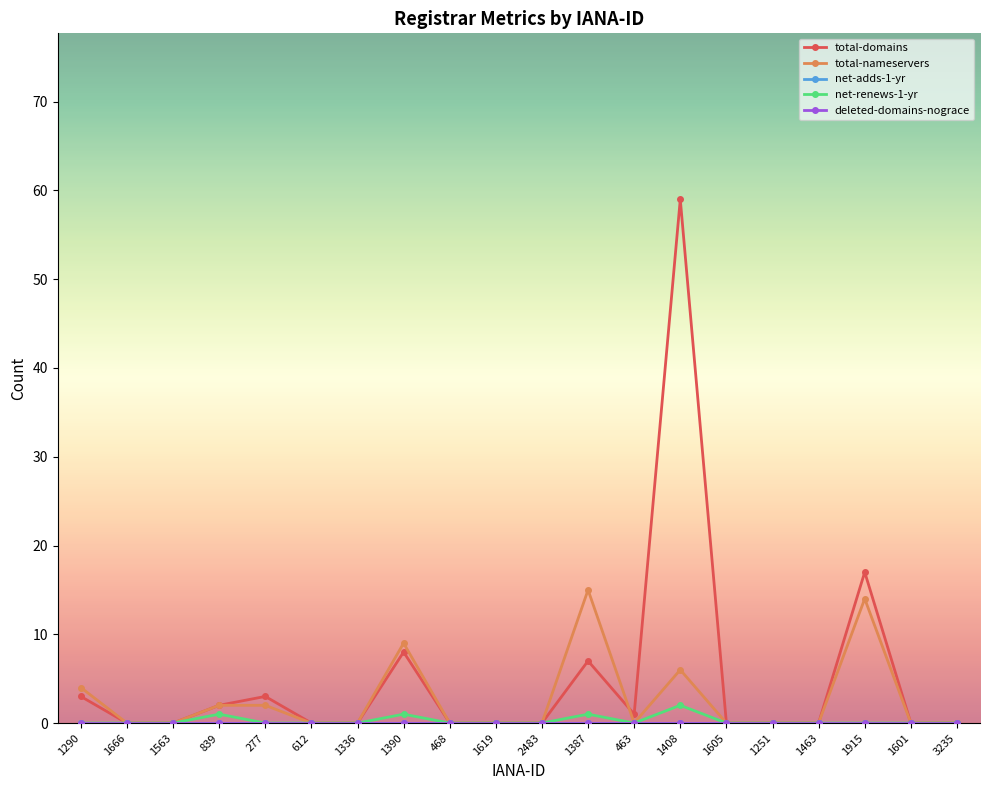

Which series changed the most between 1563 and 1605?

total-domains